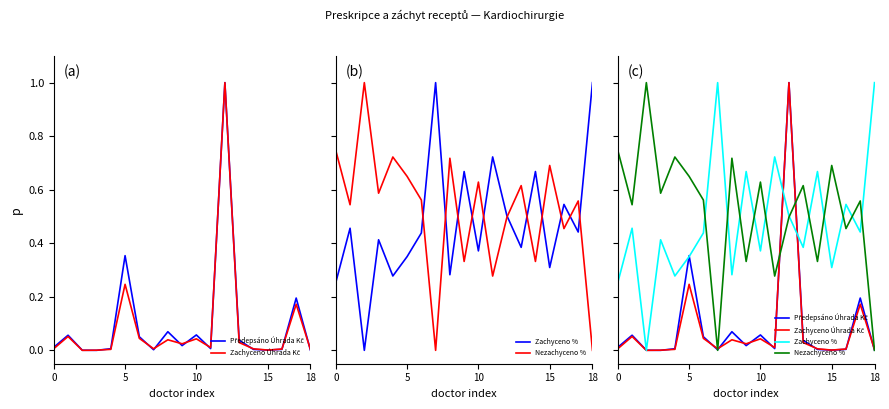

How many interior local peaks does the Zachyceno % series have?

7